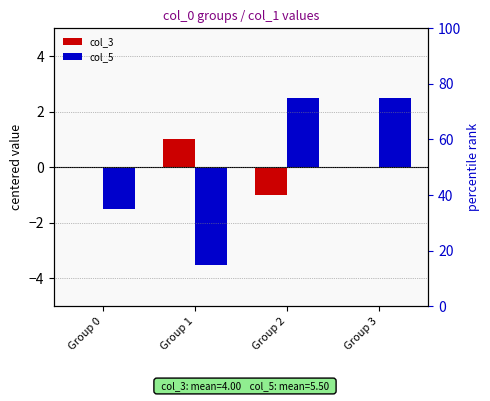

The col_3 series shows 0.3 at Group 1. True or false?

False